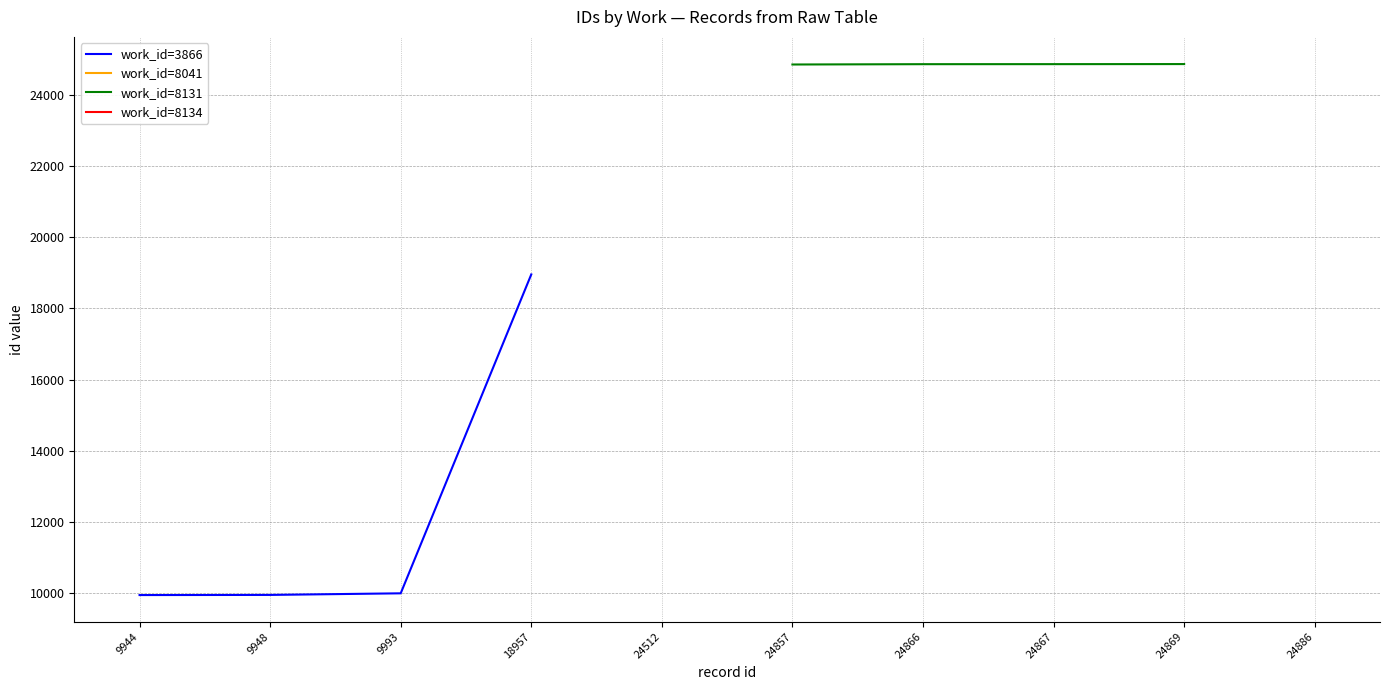

Does the chart display data point markers on the line(s)?

No